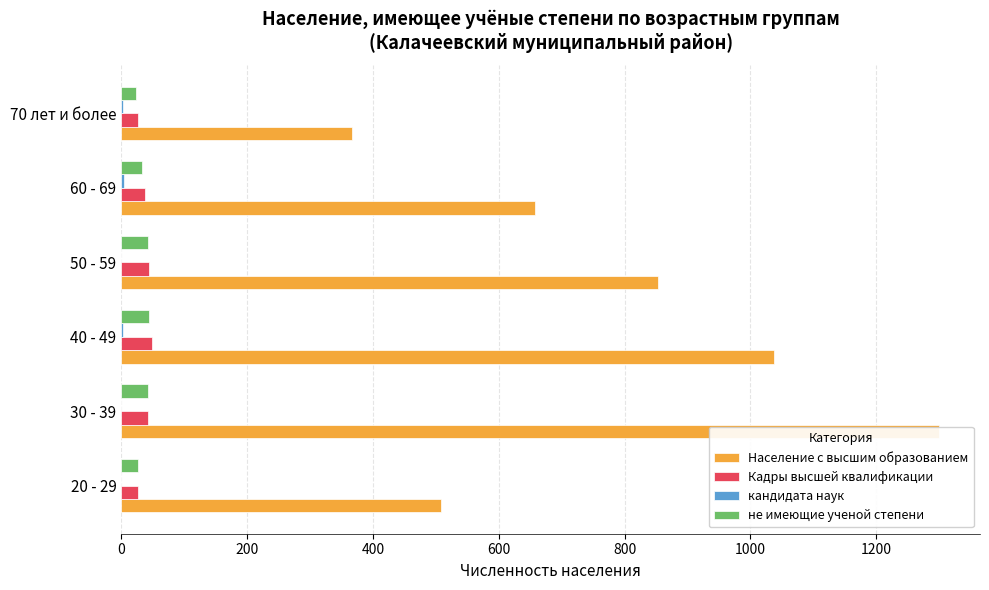

How many data points in Население с высшим образованием are above 853?

2